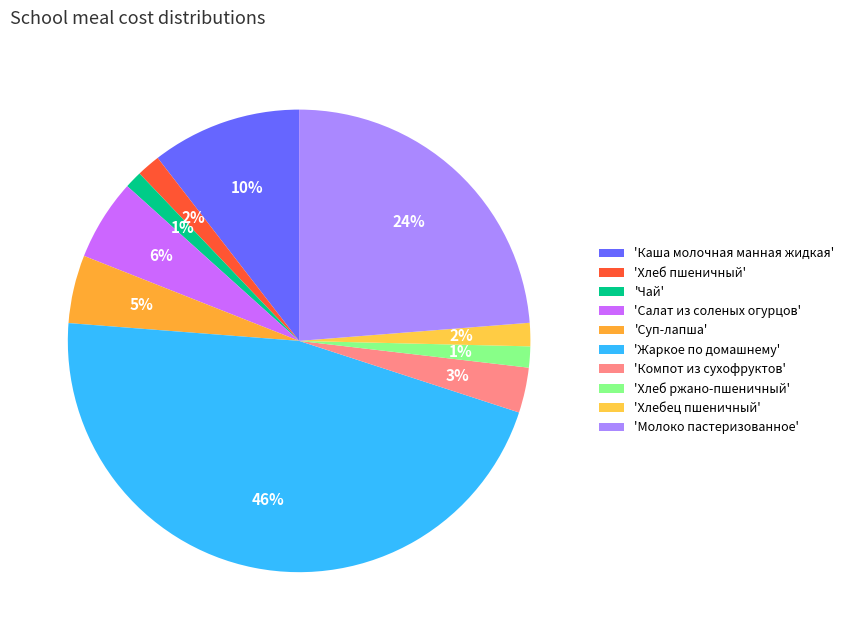

How many segments does this pie chart have?

10